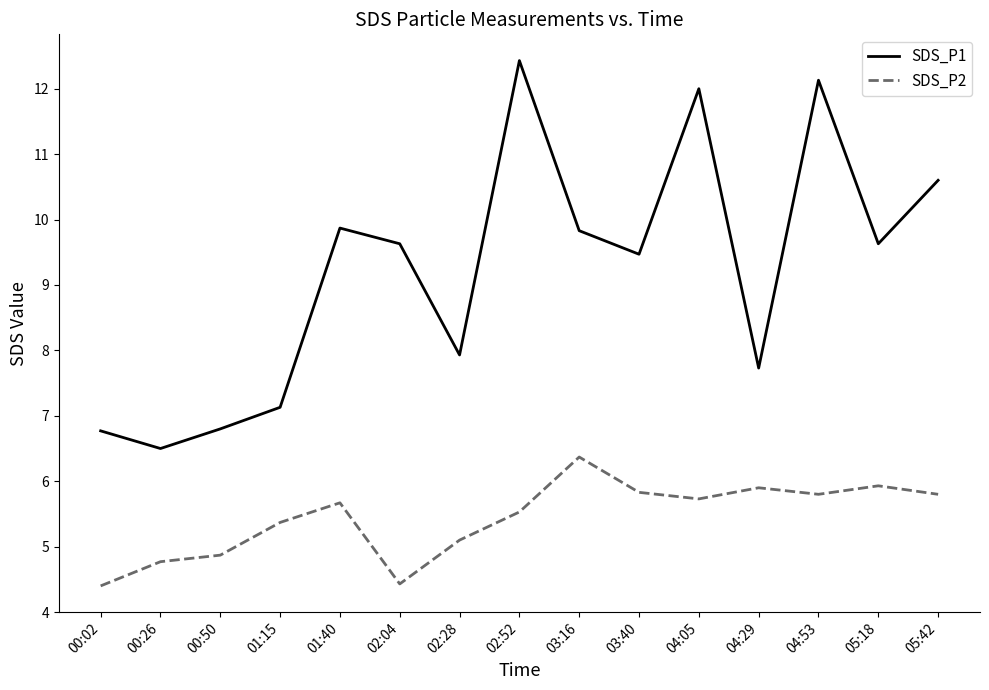

List the series in order of their peak value, highest first.

SDS_P1, SDS_P2